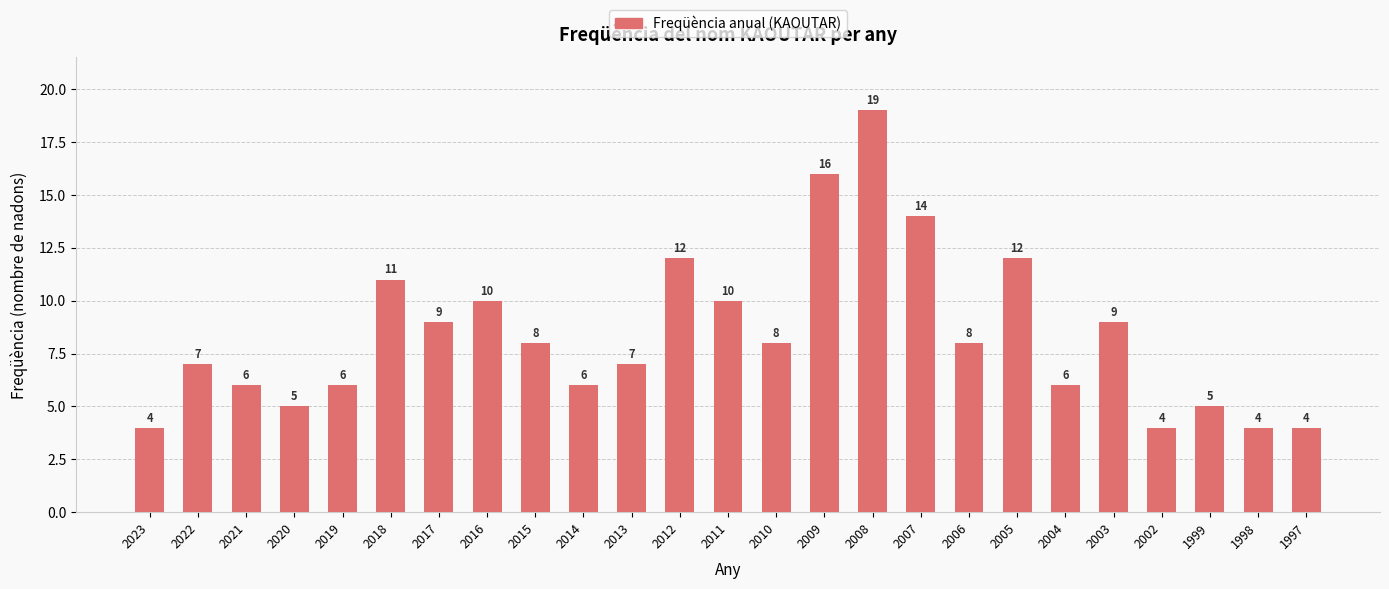

Where is the data nearest to the value 11?

2018